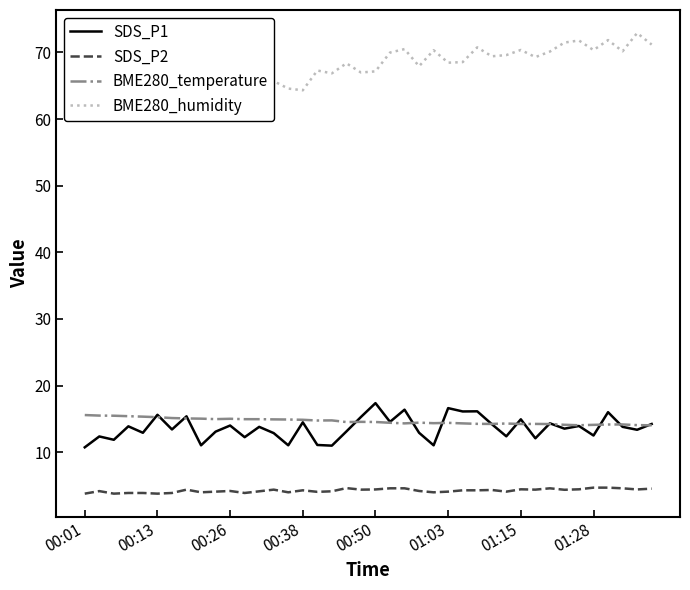

What is the difference between the SDS_P1 values at 34 and 9?

0.8